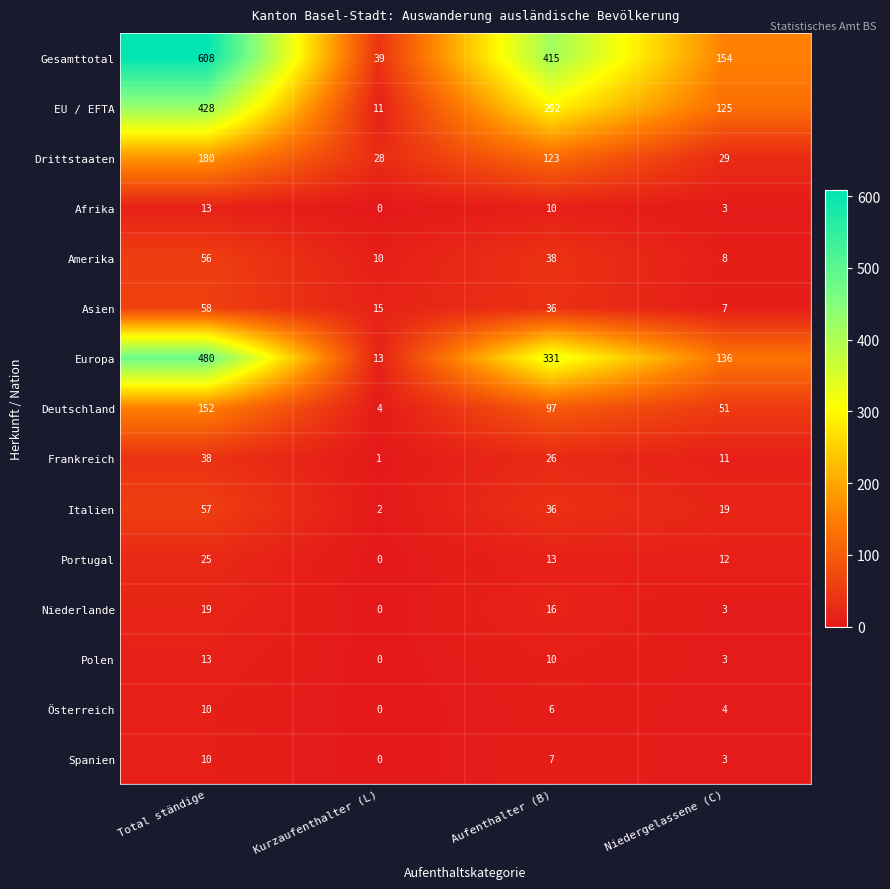

Read the Portugal value at Total ständige, to the nearest 5.

25